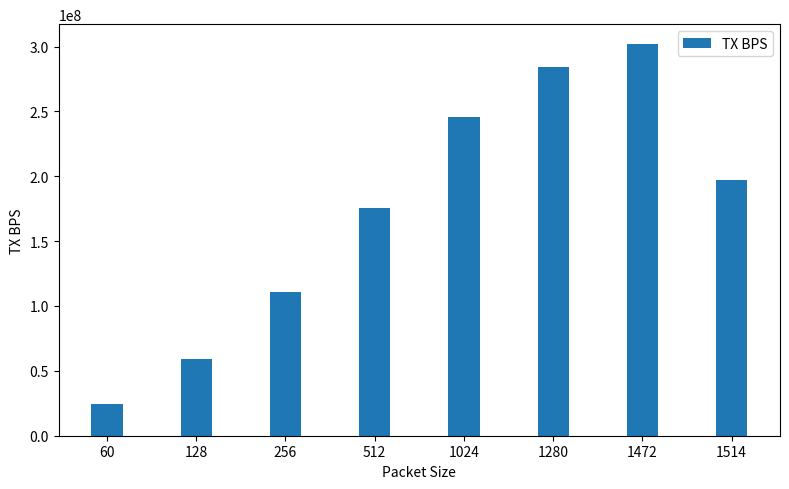

The value at 60 is 24552579. True or false?

True